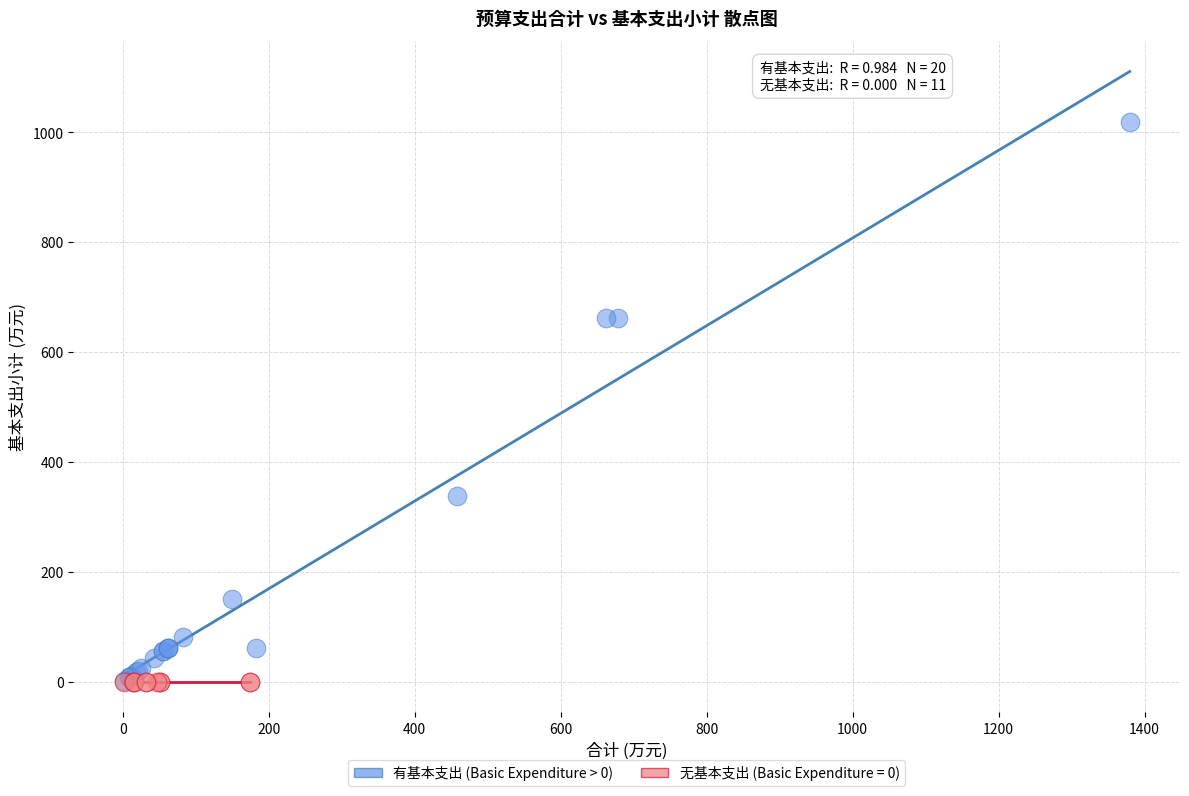

Which series reaches the maximum Y coordinate?

有基本支出 (Basic Expenditure > 0)